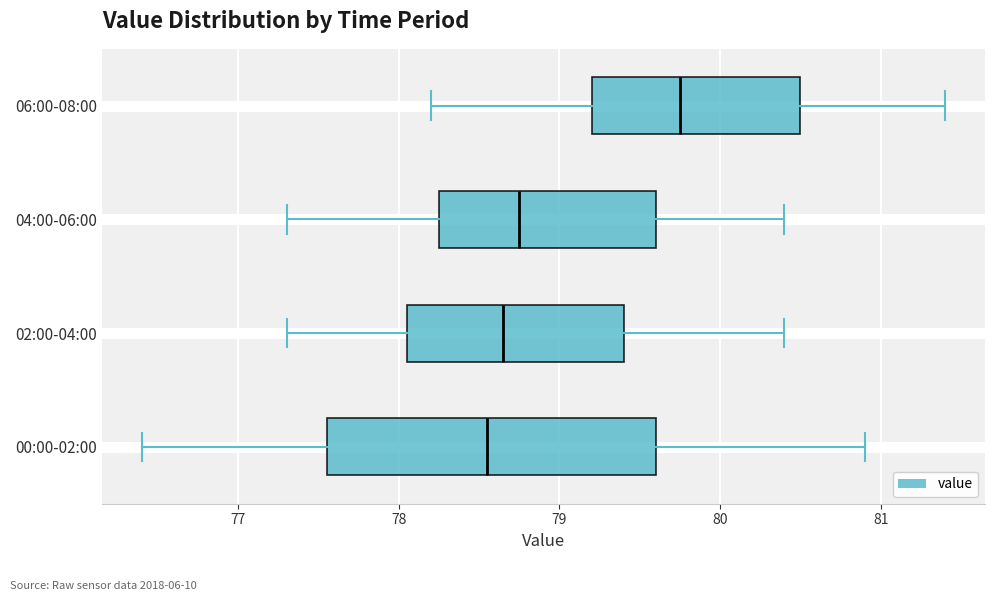

Where does the median line of the box for 02:00-04:00 sit on the x-axis? The values are not printed on the chart, so give them approximately, as read against the axis.

78.7